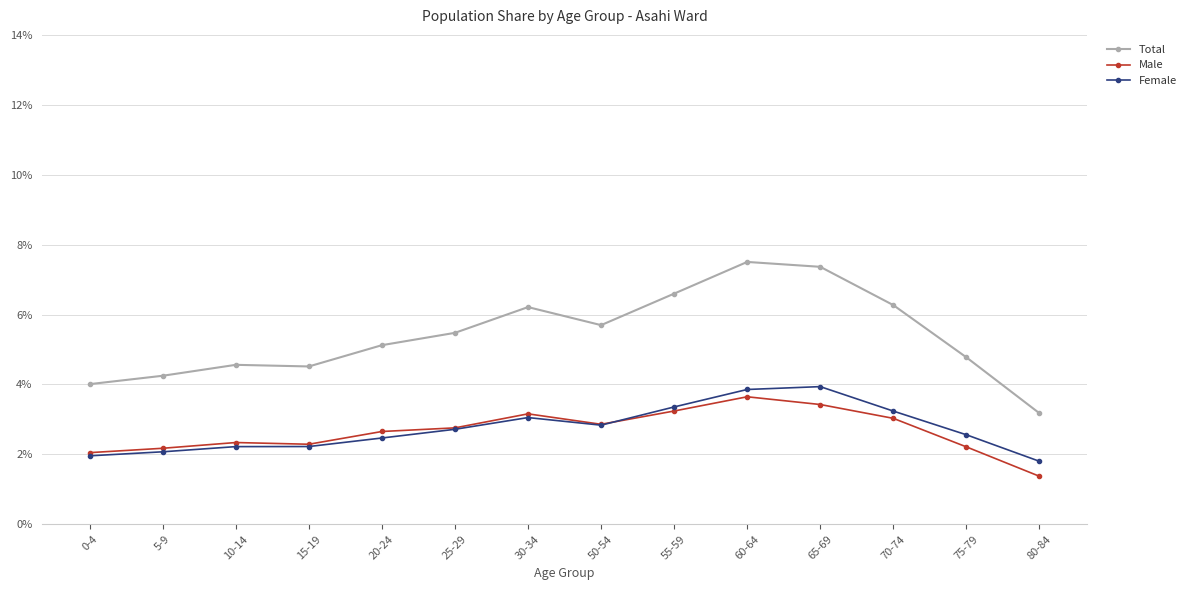

True or false: Total has more than 1 points higher than both neighbors.

True